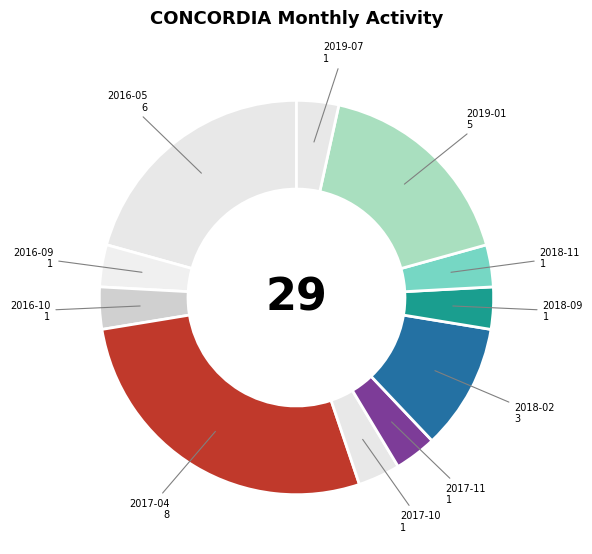

Rank the categories by value from lowest to highest.

2016-09, 2016-10, 2017-10, 2017-11, 2018-09, 2018-11, 2019-07, 2018-02, 2019-01, 2016-05, 2017-04